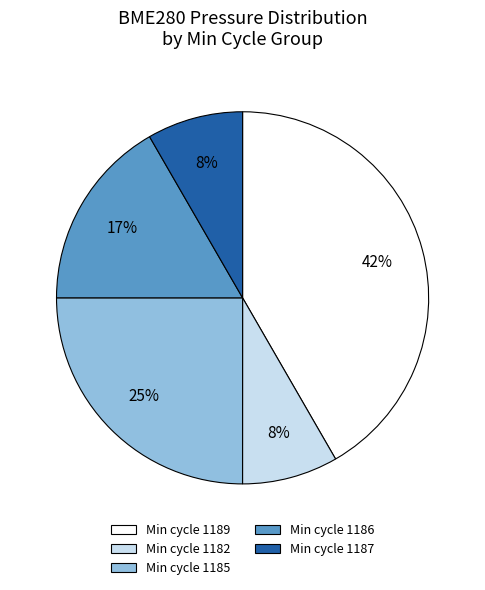

To the nearest percent, what is the average slice percentage?

20%